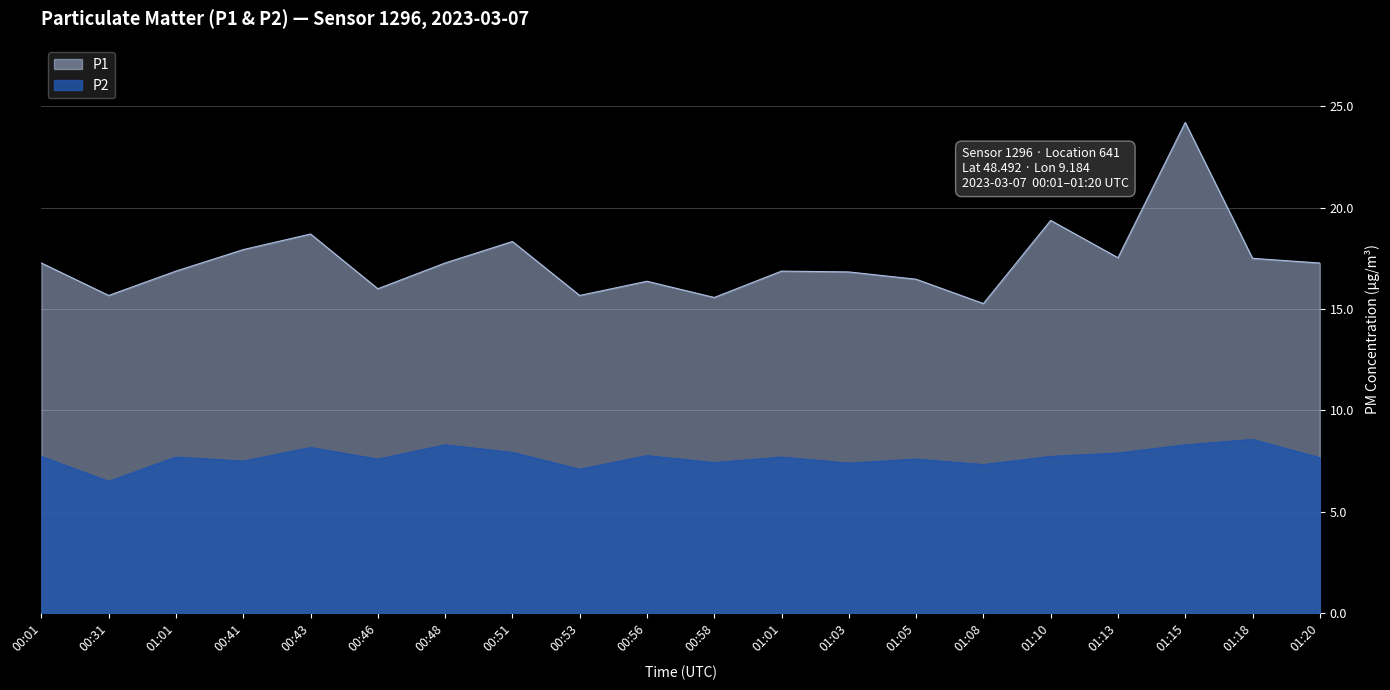

What is the value of the P1 point at the 7th from the left?

17.4